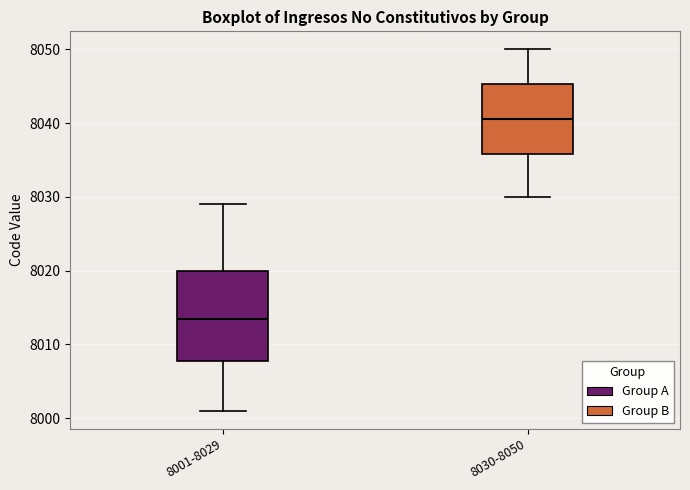

Which box's median line is the highest?

8030-8050